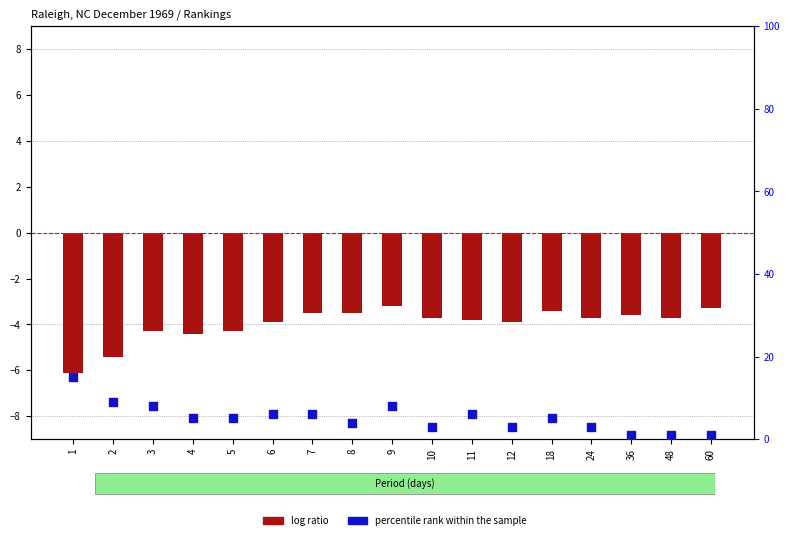

At how many categories does at least one series exceed 11?

1